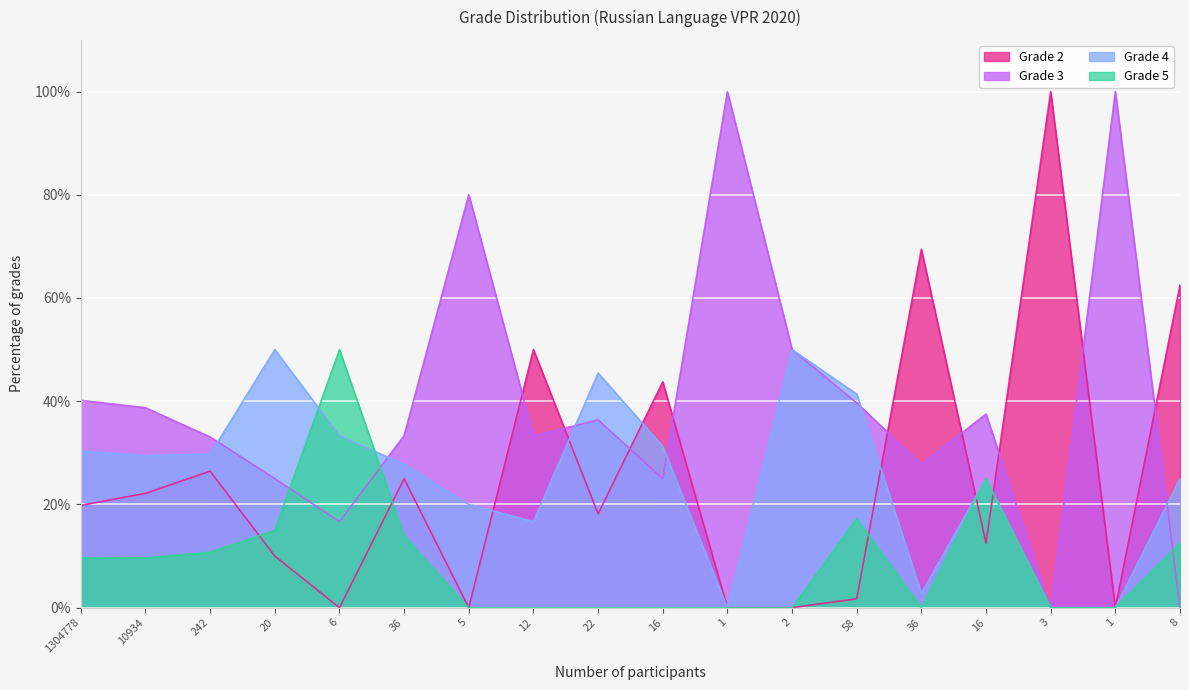

Which series ends up on top after the final intersection of 2 and 3?

2